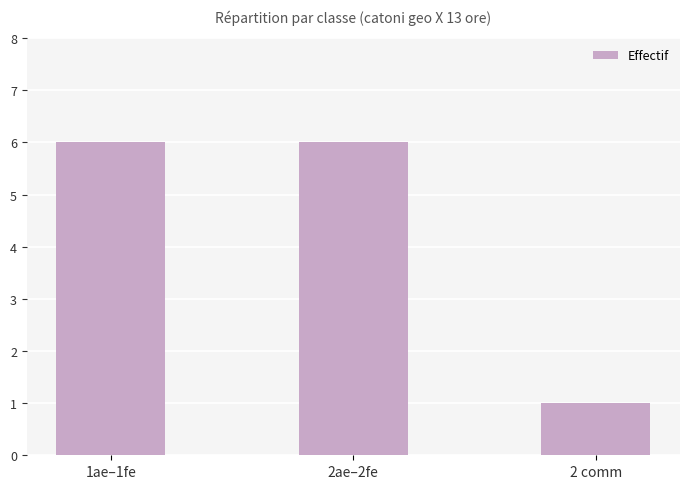

How many data points are less than 6?

1